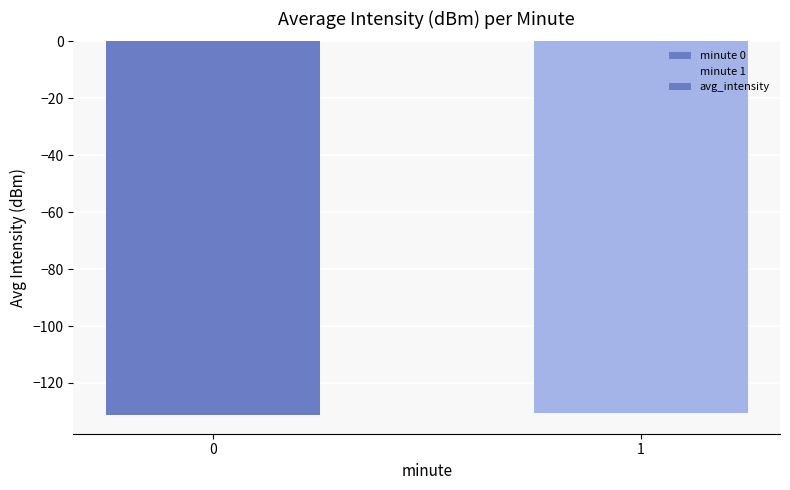

Reading left to right, transcribe all the data shown in this chart.

-131.3	-130.6